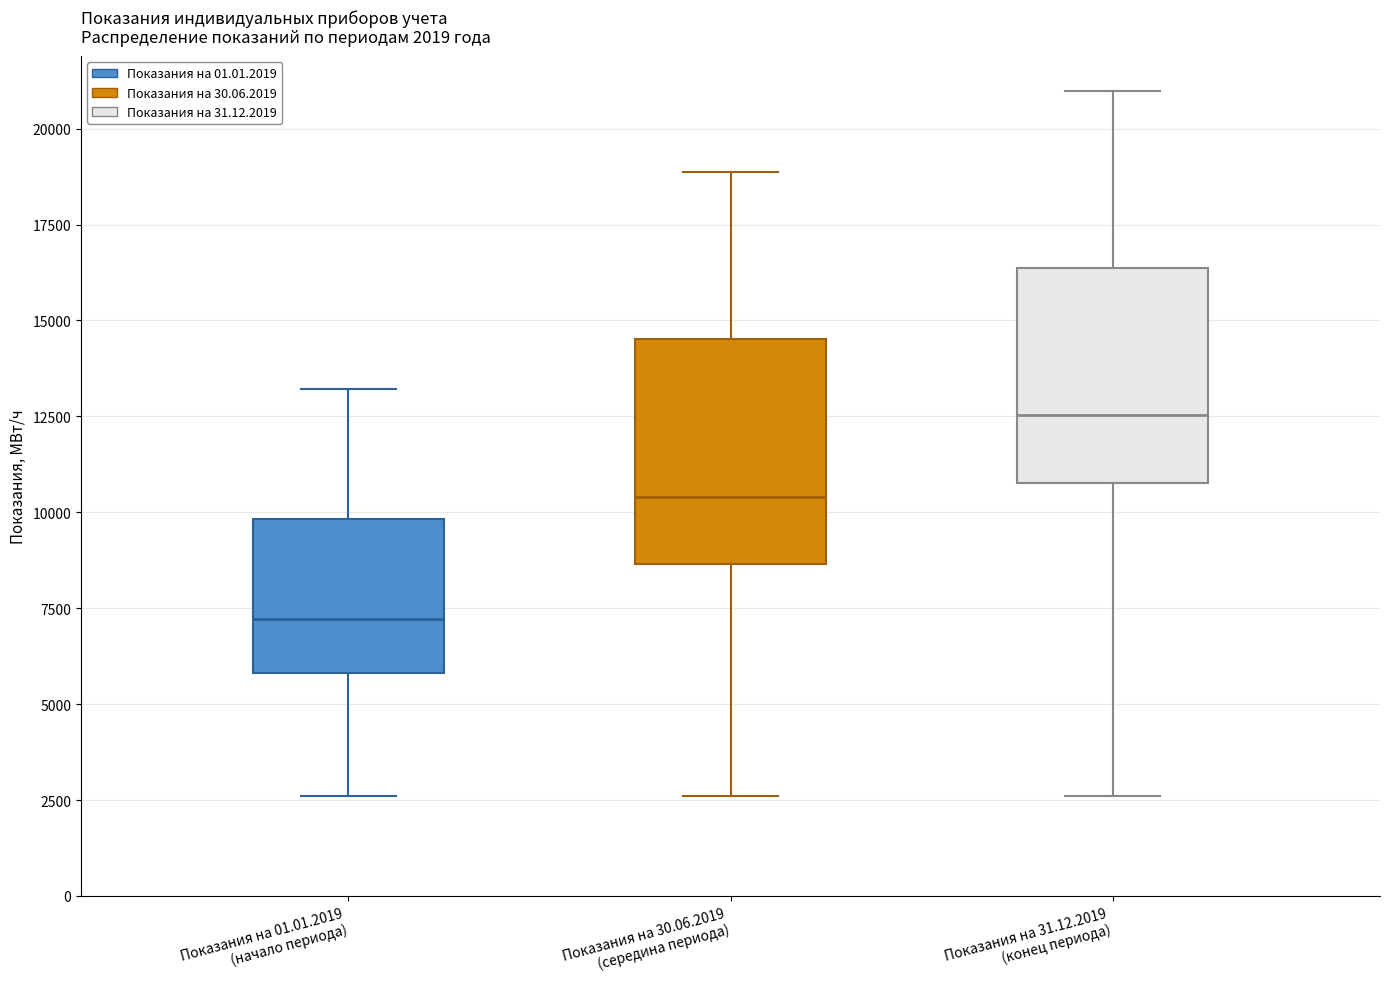

Which box's median line is the lowest?

Показания на 01.01.2019 (начало периода)